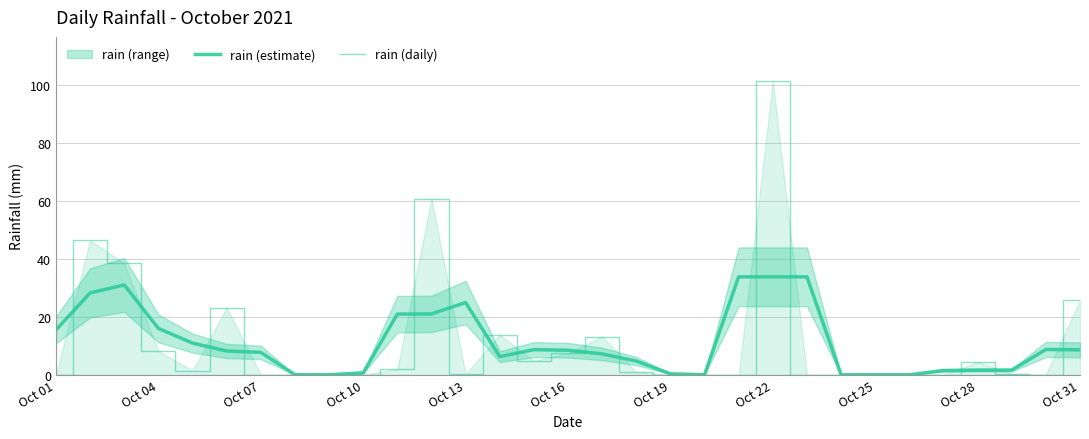

Count the number of categories in the chart.

31